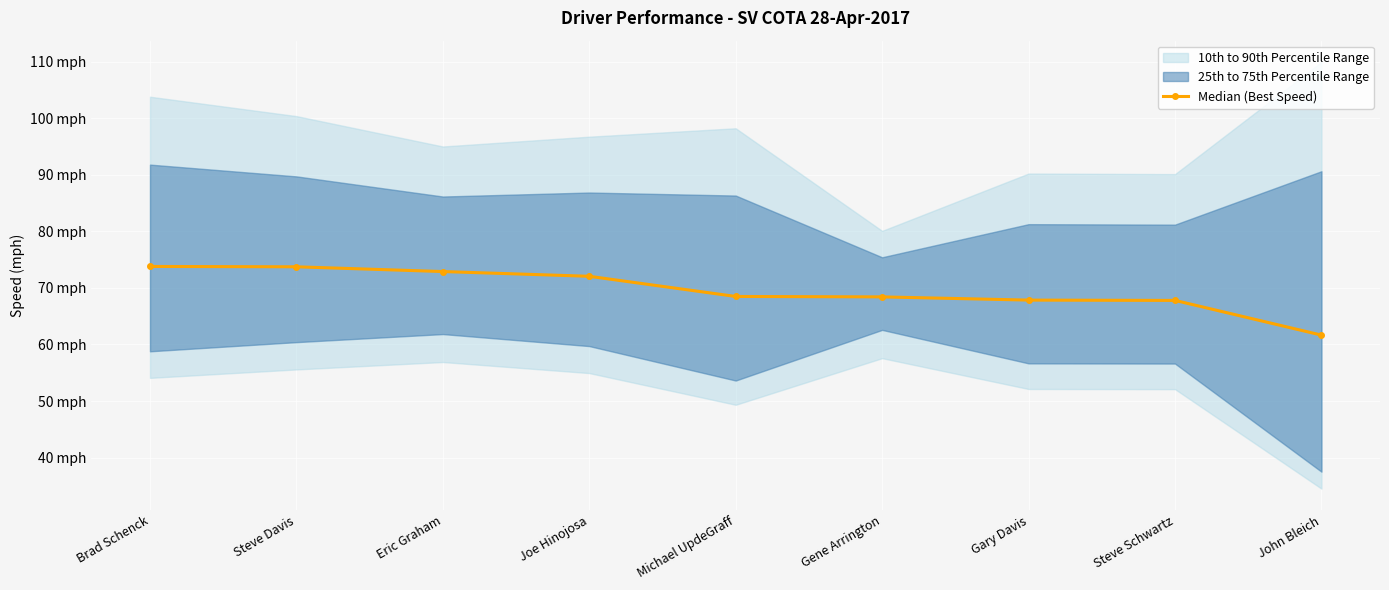

Reading left to right, list all the values displayed in this chart.

Brad Schenck=73.8	Steve Davis=73.8	Eric Graham=72.9	Joe Hinojosa=72.1	Michael UpdeGraff=68.5	Gene Arrington=68.4	Gary Davis=67.9	Steve Schwartz=67.8	John Bleich=61.7